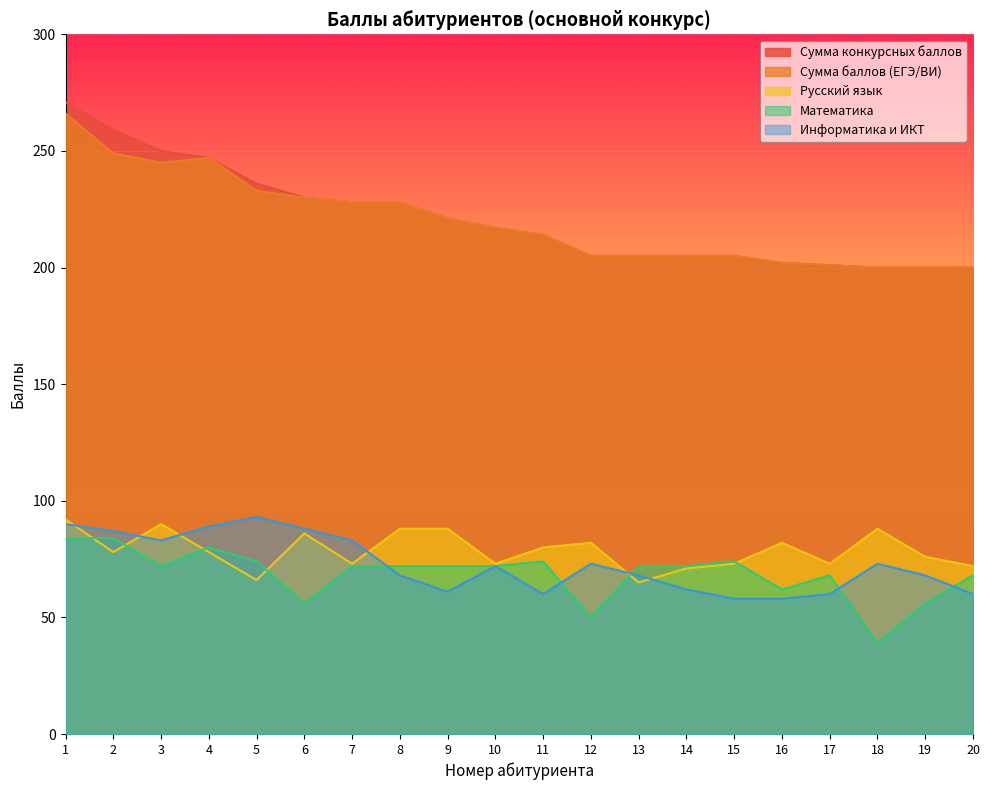

What is the highest value of the Информатика и ИКТ series?

93